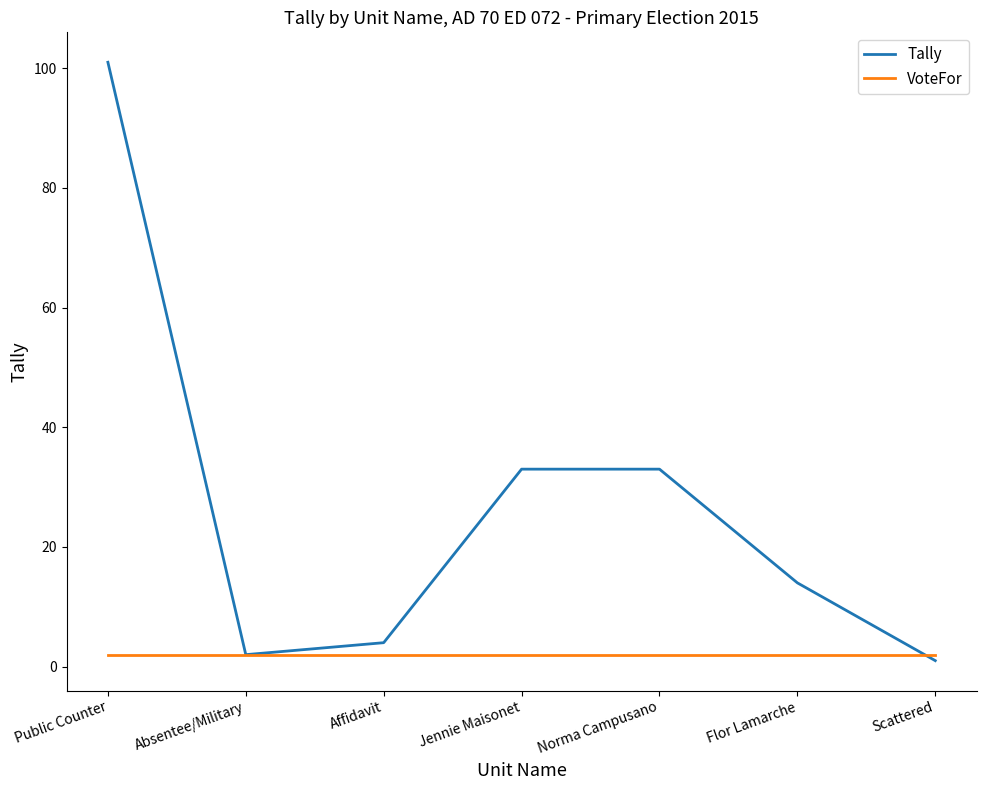

How many distinct data groups are displayed?

2